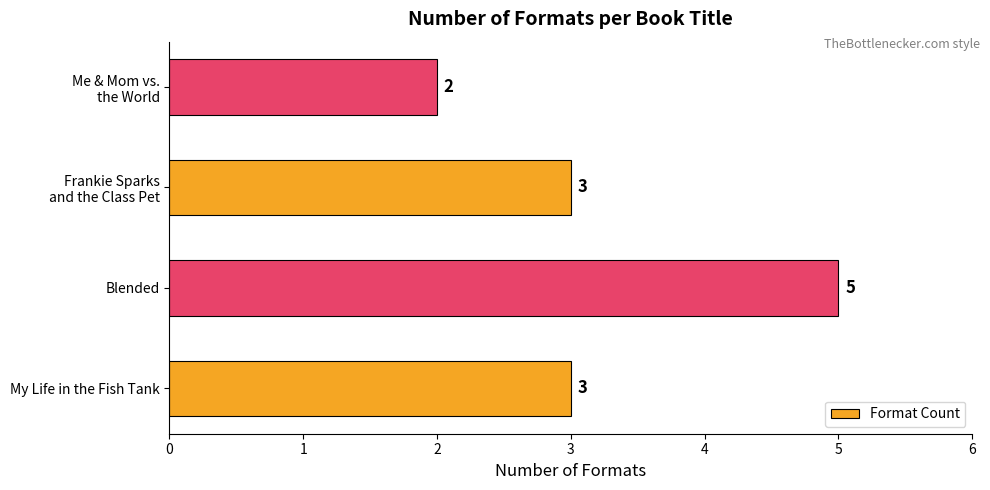

Count the values in the range 3 to 5.

3